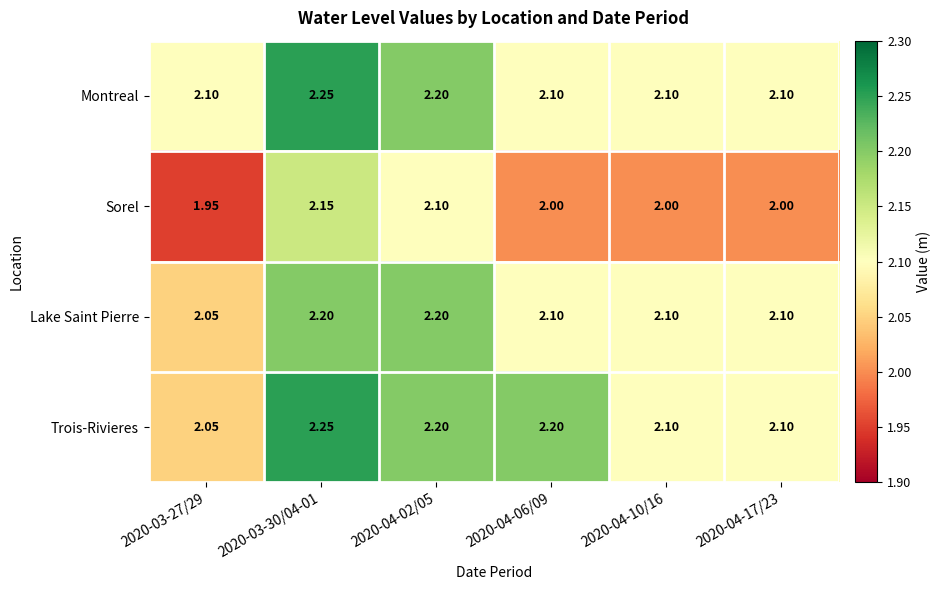

At which category is the sum across all series the highest?

2020-03-30/04-01